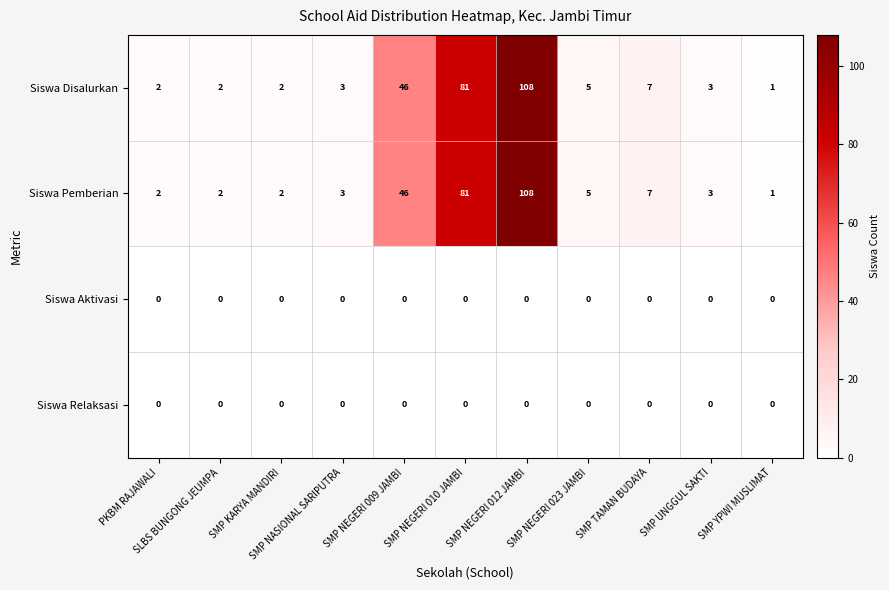

At which category is the sum across all series the highest?

SMP NEGERI 012 JAMBI